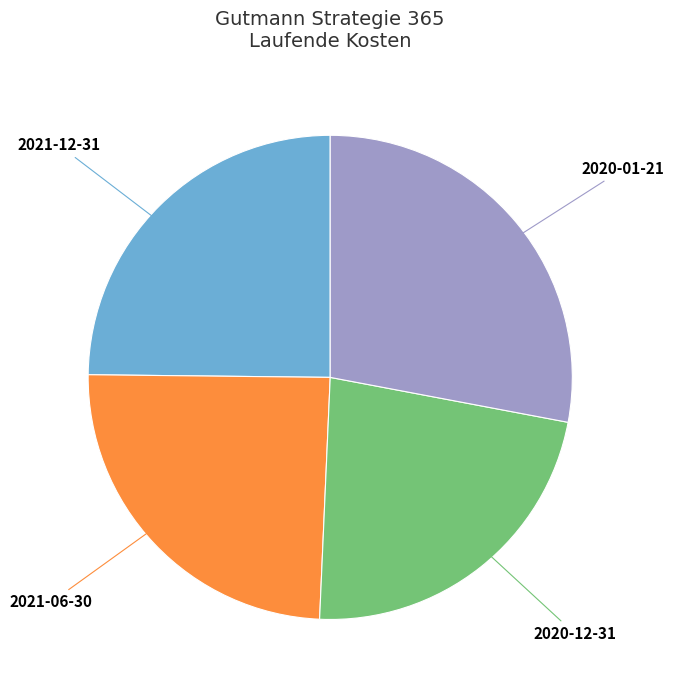

The 2021-06-30 slice represents 19% of the pie. True or false?

False